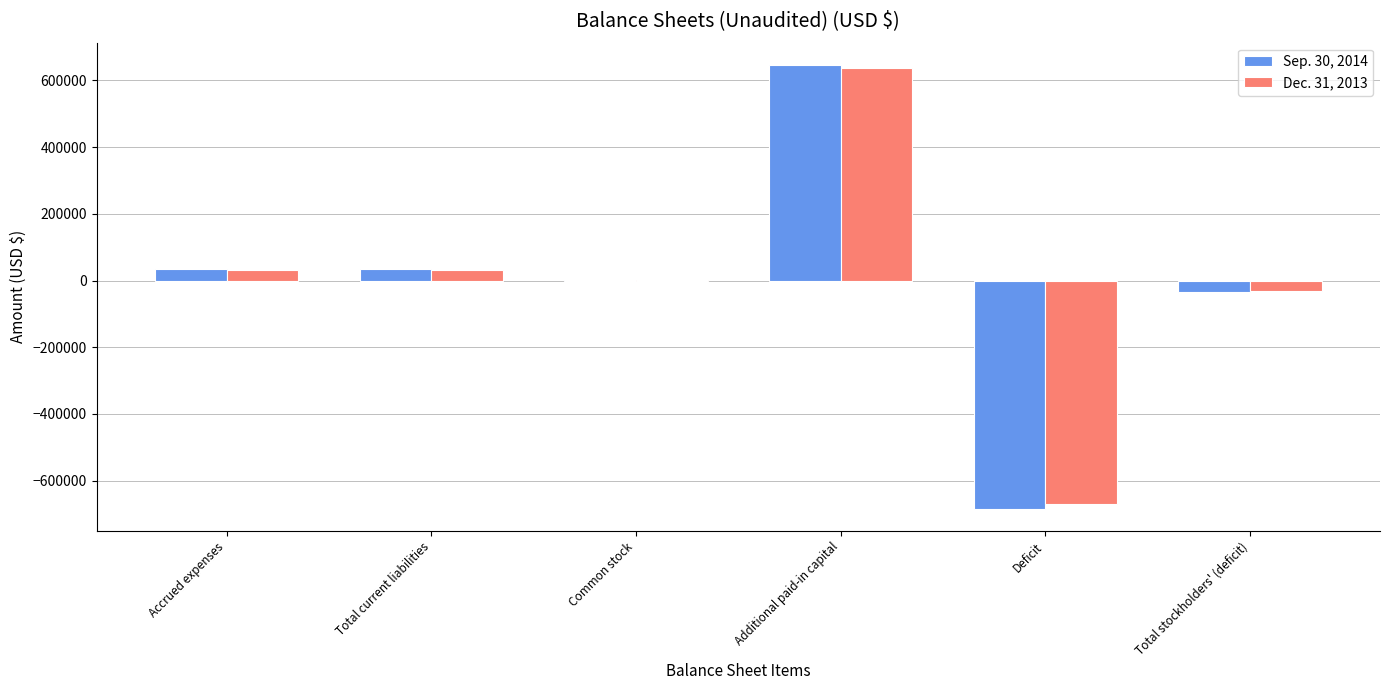

Which series changed the most between Total current liabilities and Common stock?

Sep. 30, 2014